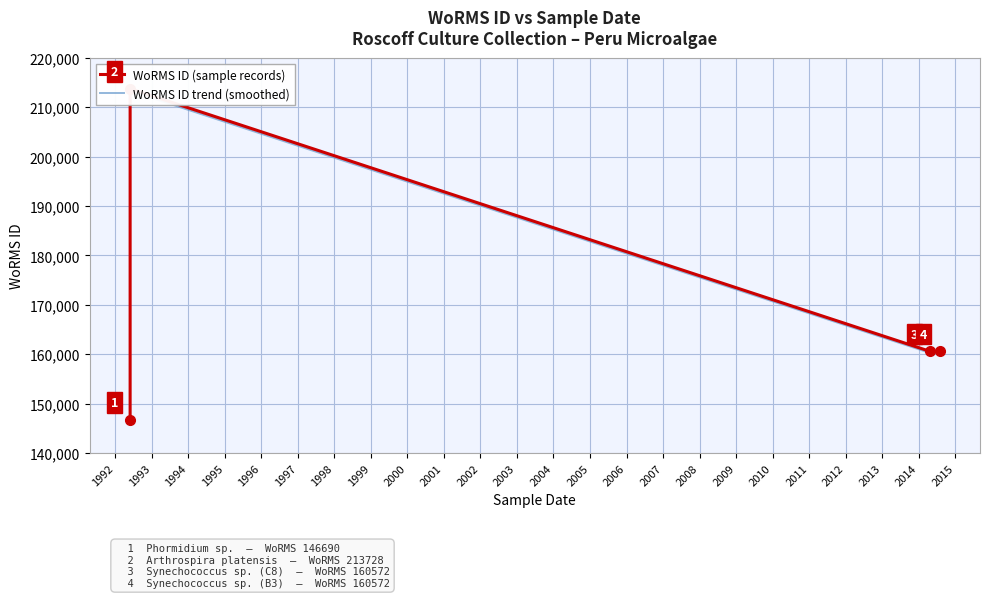

What is the difference between the second highest and minimum values?

13882